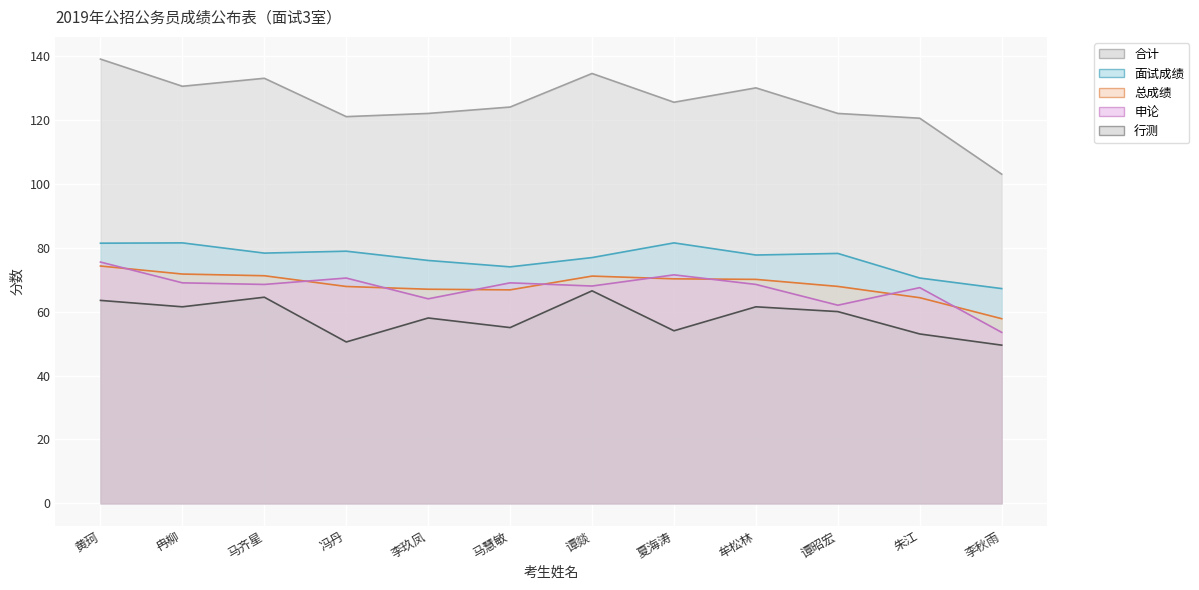

What is the value of the 总成绩 point at the 10th from the left?

67.9